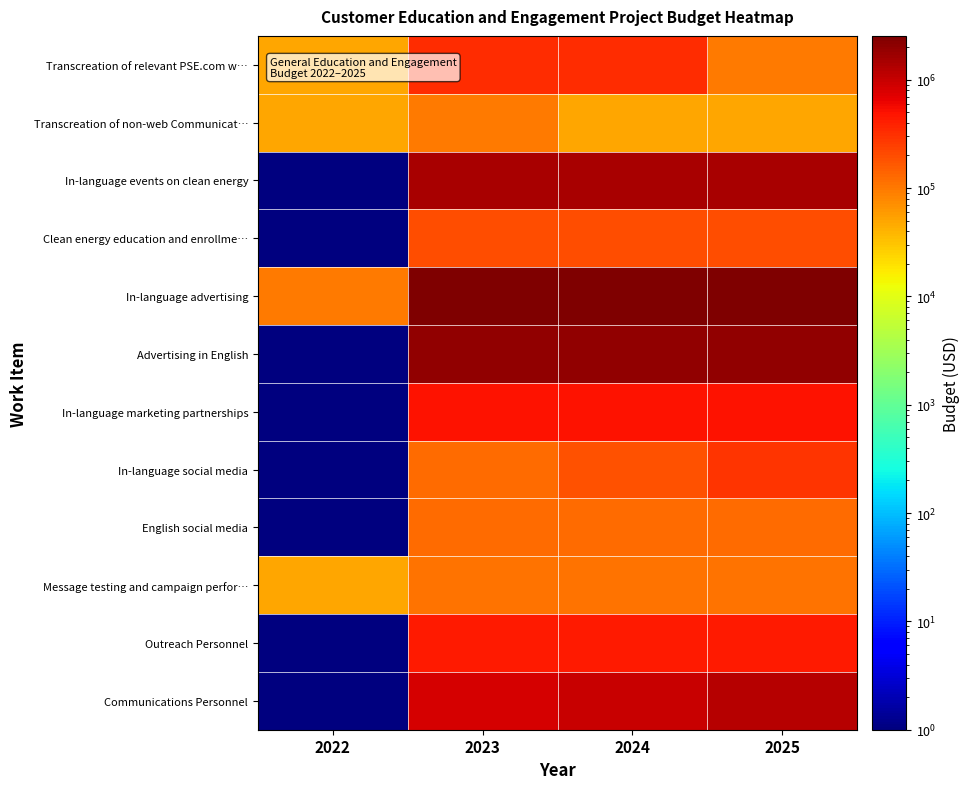

Which has a higher value, 2025 or 2022?

2025